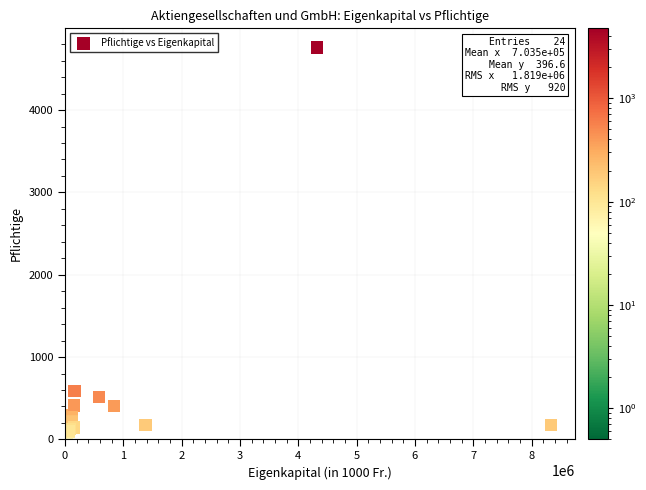

What Y value in the scatter plot is closest to 2409?

588